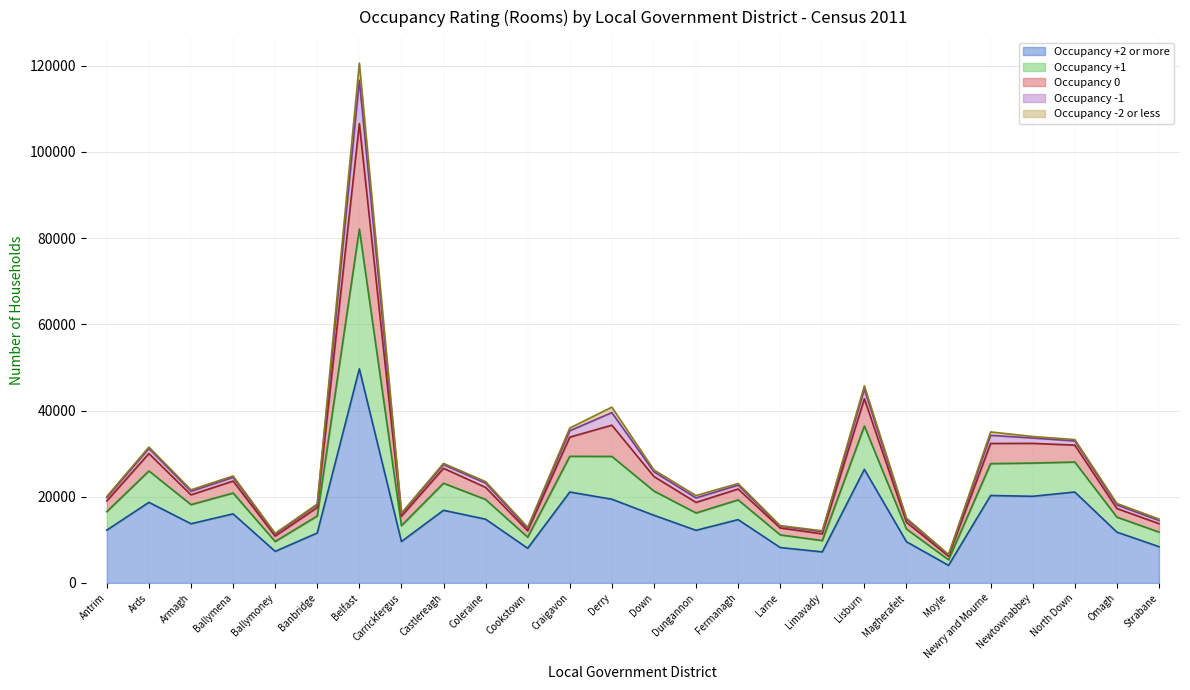

At which category is the sum across all series the highest?

Belfast